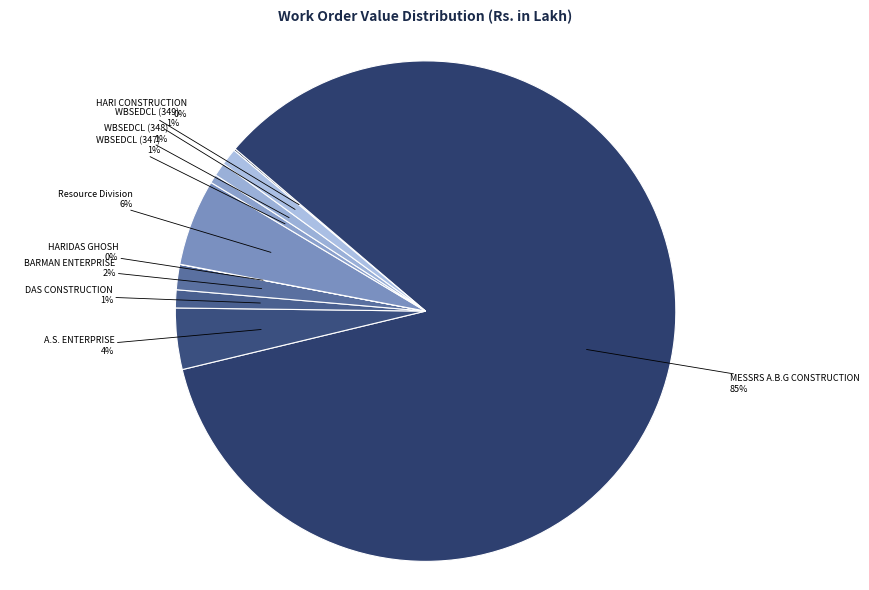

Is the sum of WBSEDCL (348) and BARMAN ENTERPRISE greater than half?

No